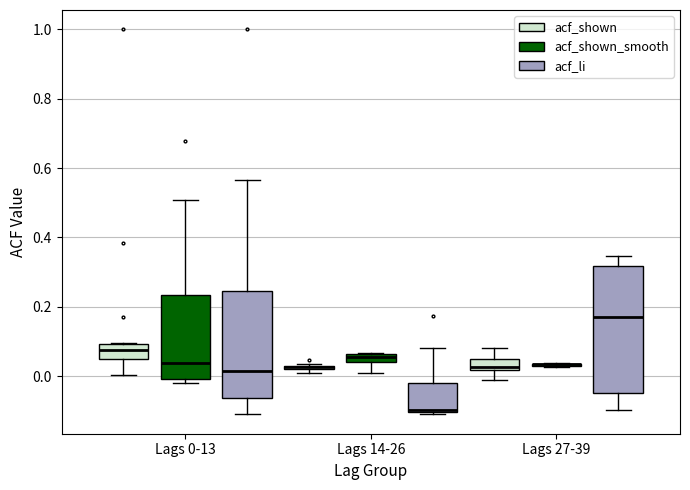

Which box is the tallest, from its lower edge to its upper edge?

Lags 27-39 (acf_li)